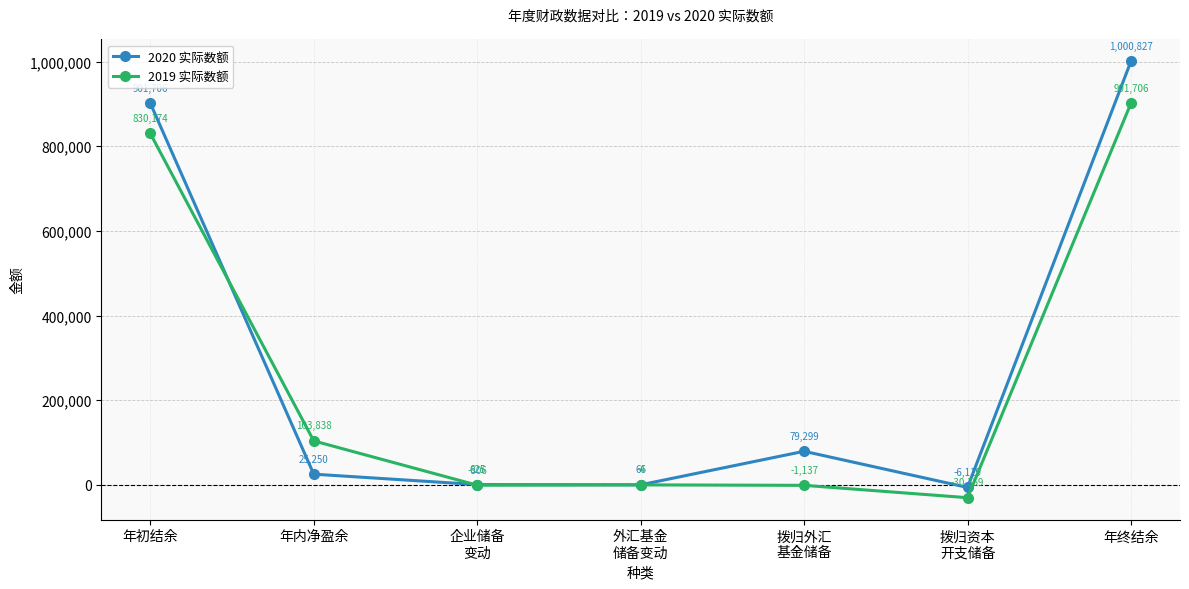

True or false: 2020 实际数额 has a value of 566788 at 年初结余.

False